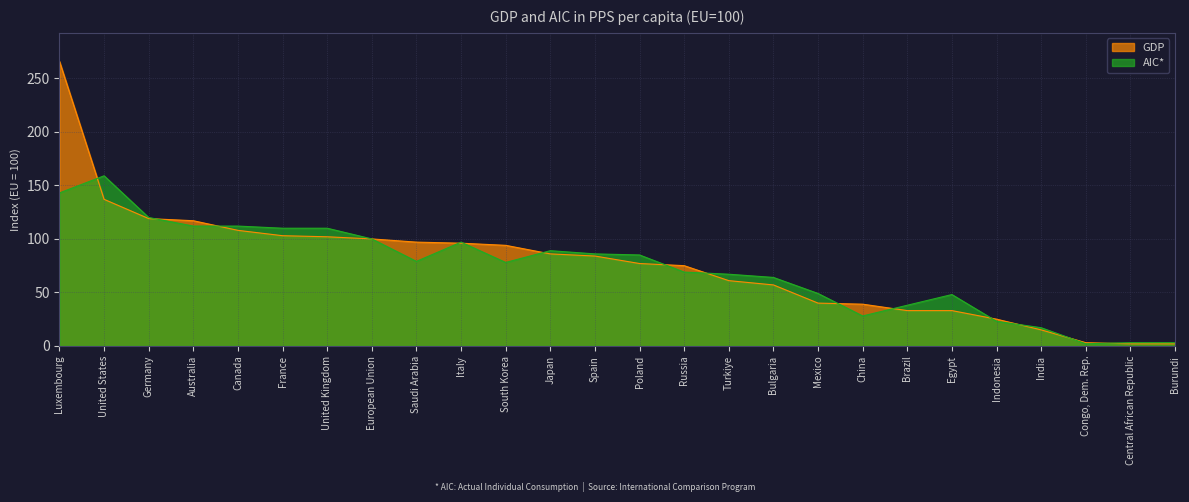

What is the highest value of the AIC series?

159